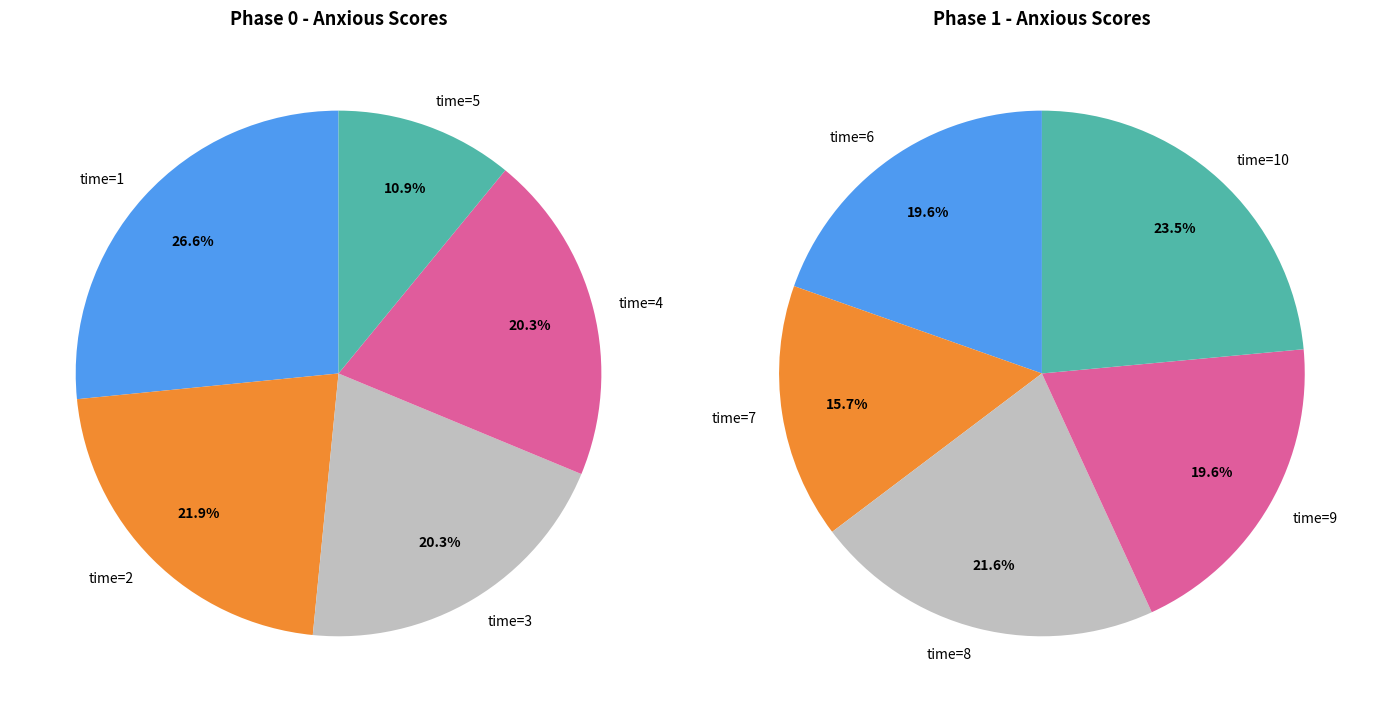

Which series has the largest range (max minus min)?

phase 0 (Anxious sum)